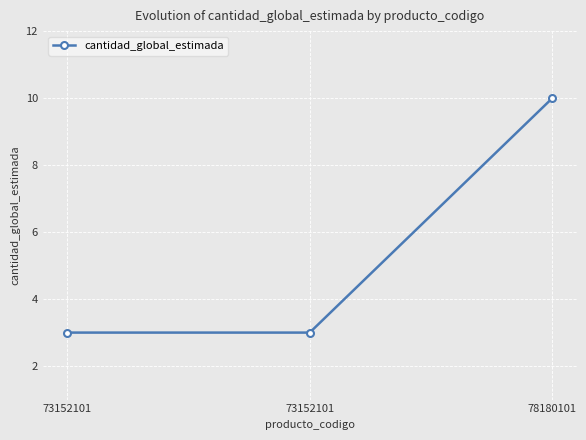

The chart shows a value of 10 at 78180101. True or false?

True